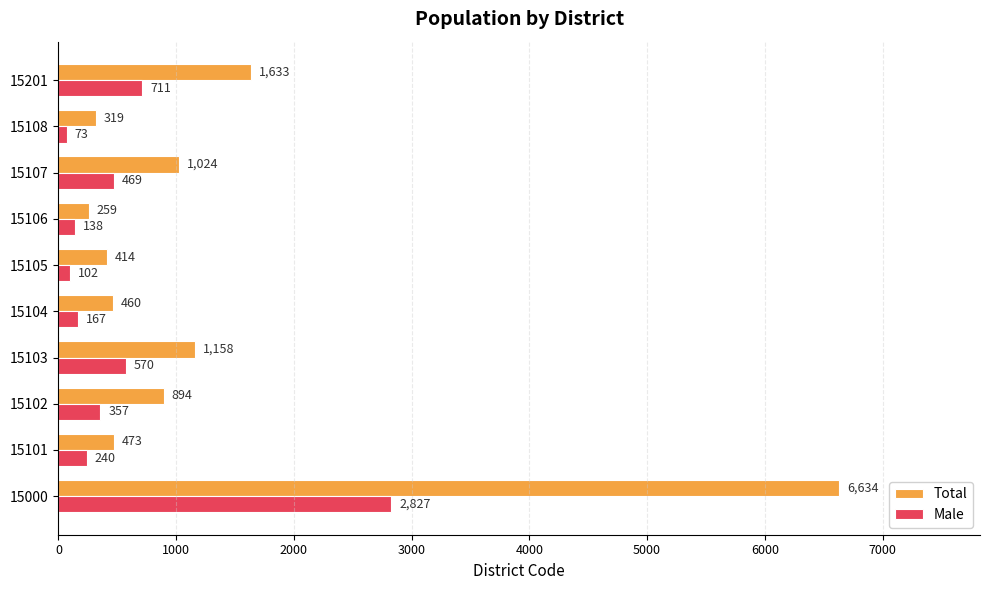

The value of Male at 15105 is 102. True or false?

True